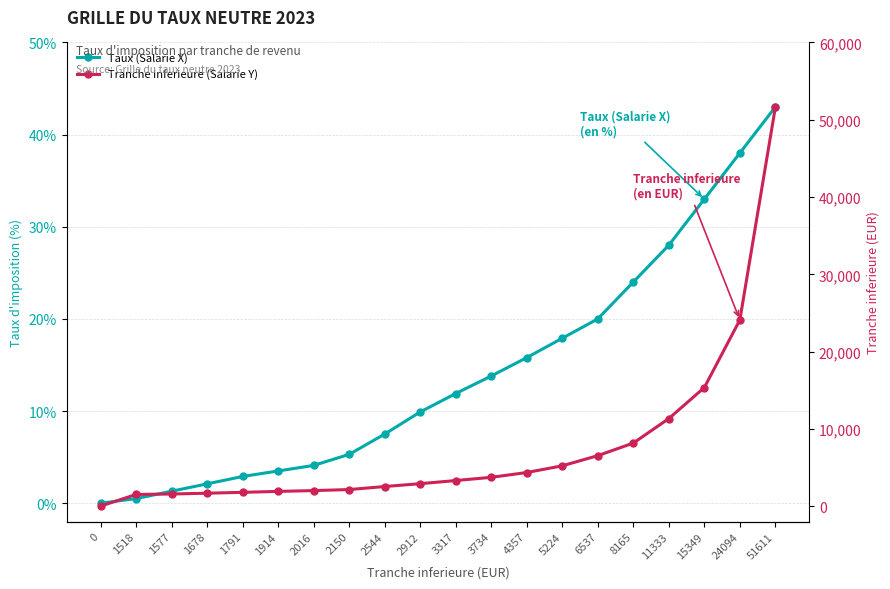

Reading right to left, what are all the values shown in this chart?

Taux (Salarie X): 51611=43.0	24094=38.0	15349=33.0	11333=28.0	8165=24.0	6537=20.0	5224=17.9	4357=15.8	3734=13.8	3317=11.9	2912=9.9	2544=7.5	2150=5.3	2016=4.1	1914=3.5	1791=2.9	1678=2.1	1577=1.3	1518=0.5	0=0.0
Tranche inferieure (Salarie Y): 51611=51611.0	24094=24094.0	15349=15349.0	11333=11333.0	8165=8165.0	6537=6537.0	5224=5224.0	4357=4357.0	3734=3734.0	3317=3317.0	2912=2912.0	2544=2544.0	2150=2150.0	2016=2016.0	1914=1914.0	1791=1791.0	1678=1678.0	1577=1577.0	1518=1518.0	0=0.0